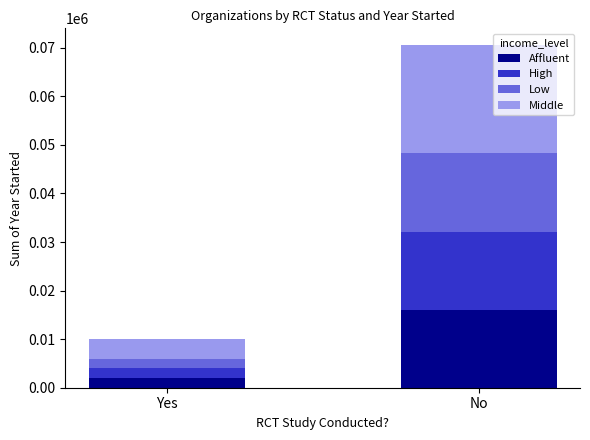

The value of Affluent at No is 16020. True or false?

True